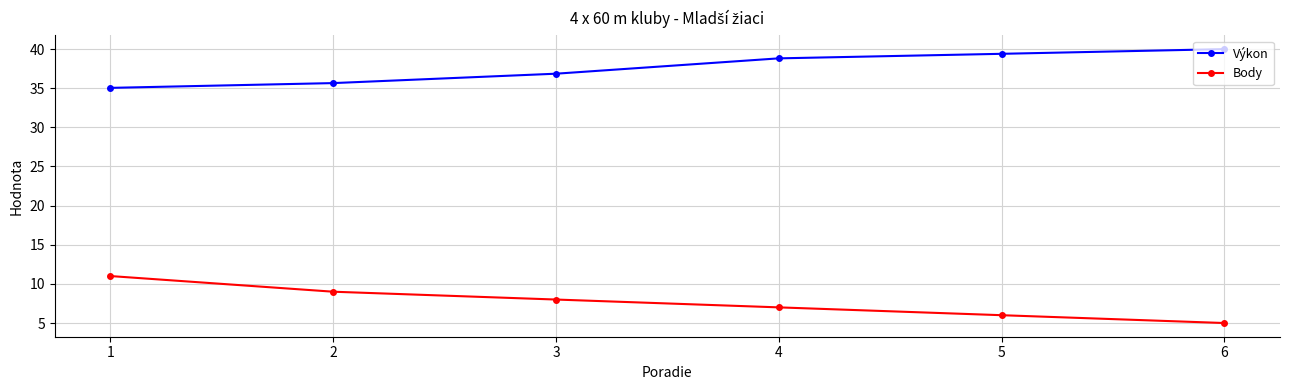

List the series in order of their peak value, highest first.

Výkon, Body